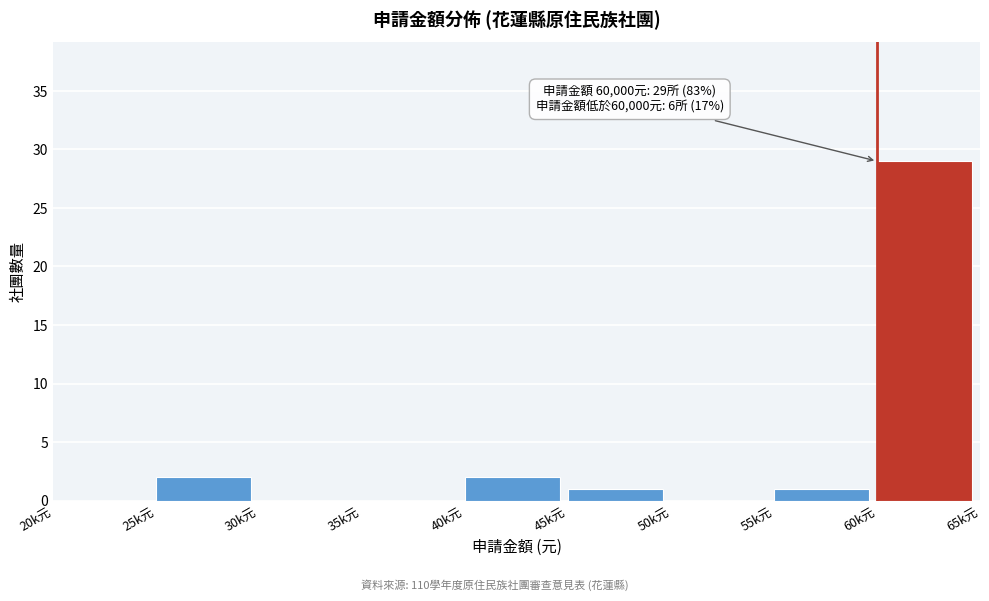

Reading left to right, transcribe all the data shown in this chart.

20k元=0	25k元=2	30k元=0	35k元=0	40k元=2	45k元=1	50k元=0	55k元=1	60k元=29